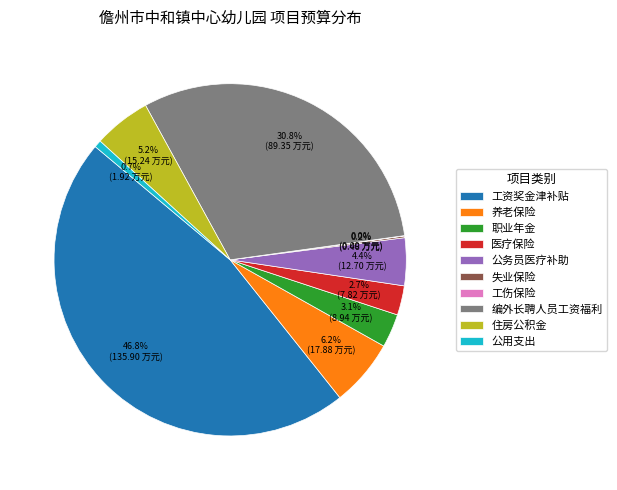

To the nearest percent, what portion does 工资奖金津补贴 represent?

47%